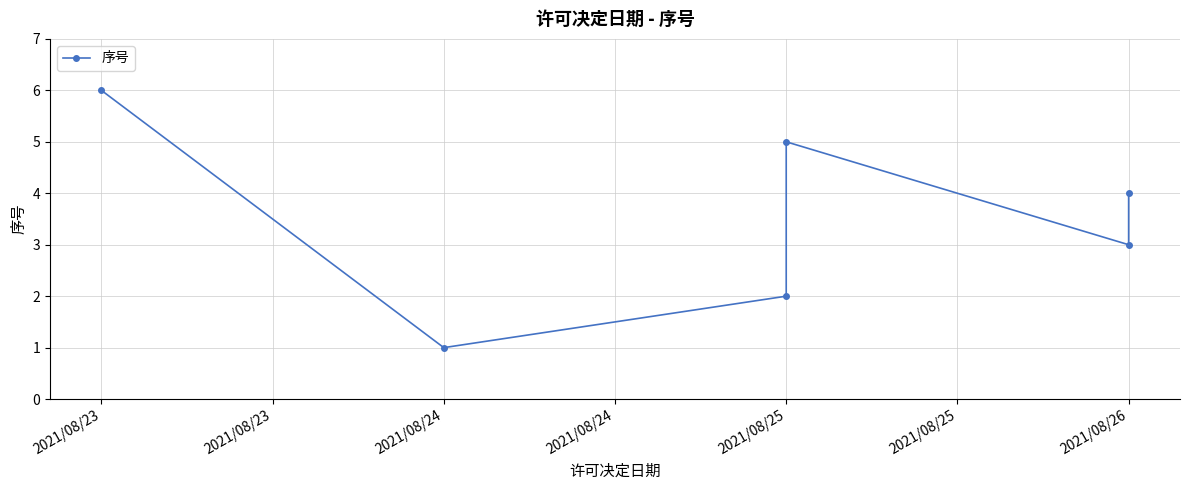

True or false: there are more than 0 points higher than both neighbors.

True